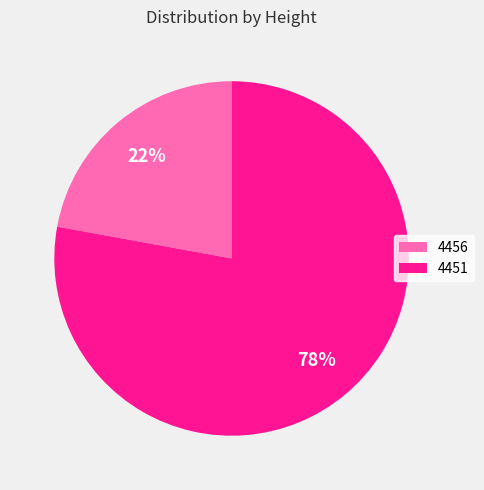

Which category accounts for the majority?

4451